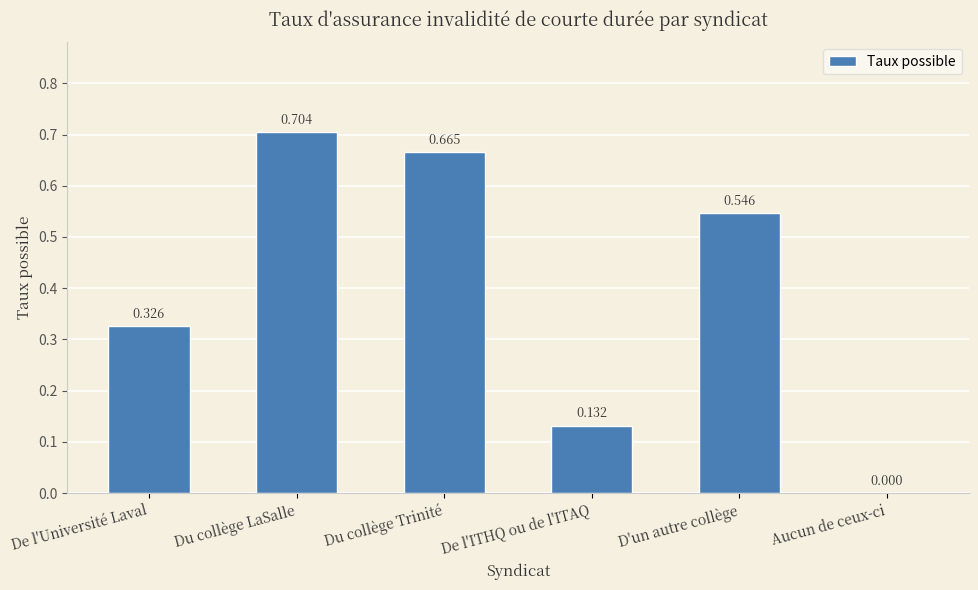

Where is the data nearest to the value 0?

Aucun de ceux-ci